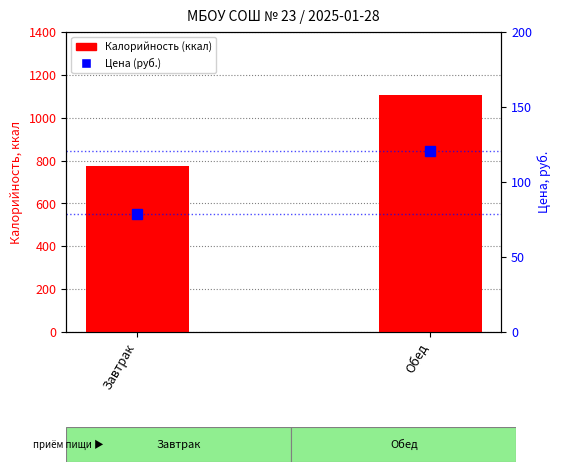

At how many categories does at least one series exceed 318?

2